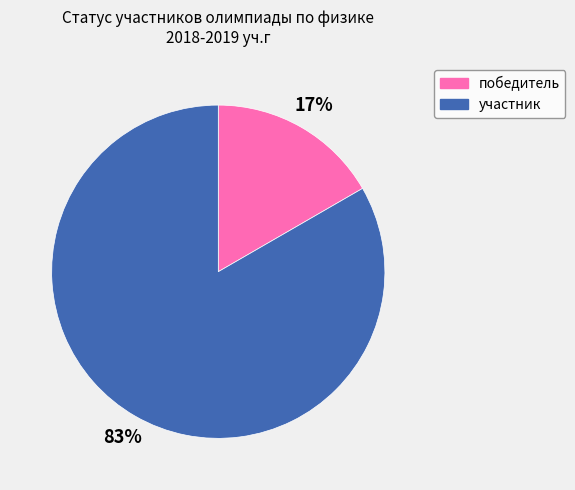

Does участник represent more than half of the total?

Yes